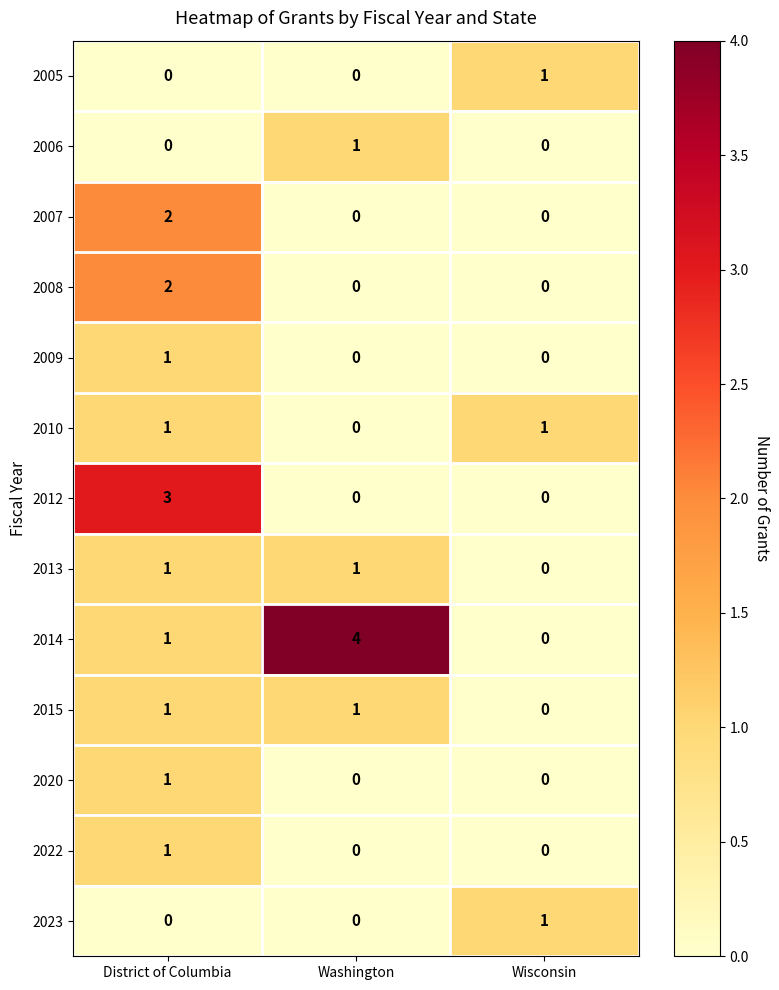

At which label does 2023 reach its peak?

Wisconsin